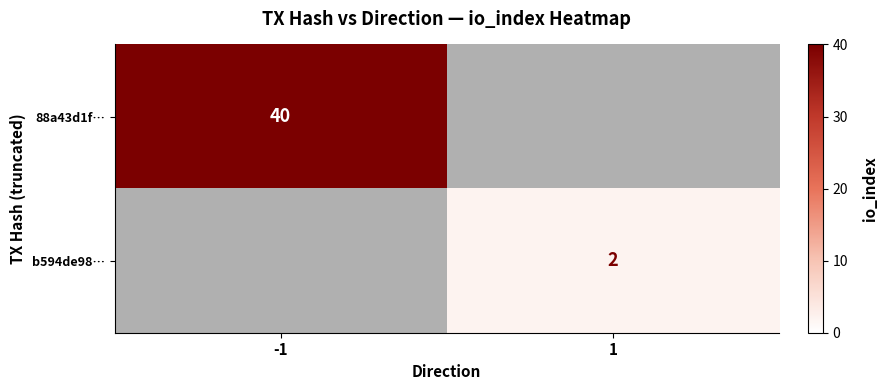

The value of b594de98… at 1 is 2. True or false?

True